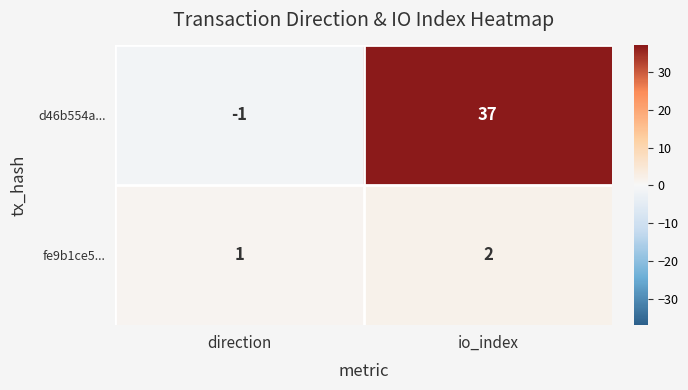

Is it true that d46b554a... equals 37 at io_index?

True